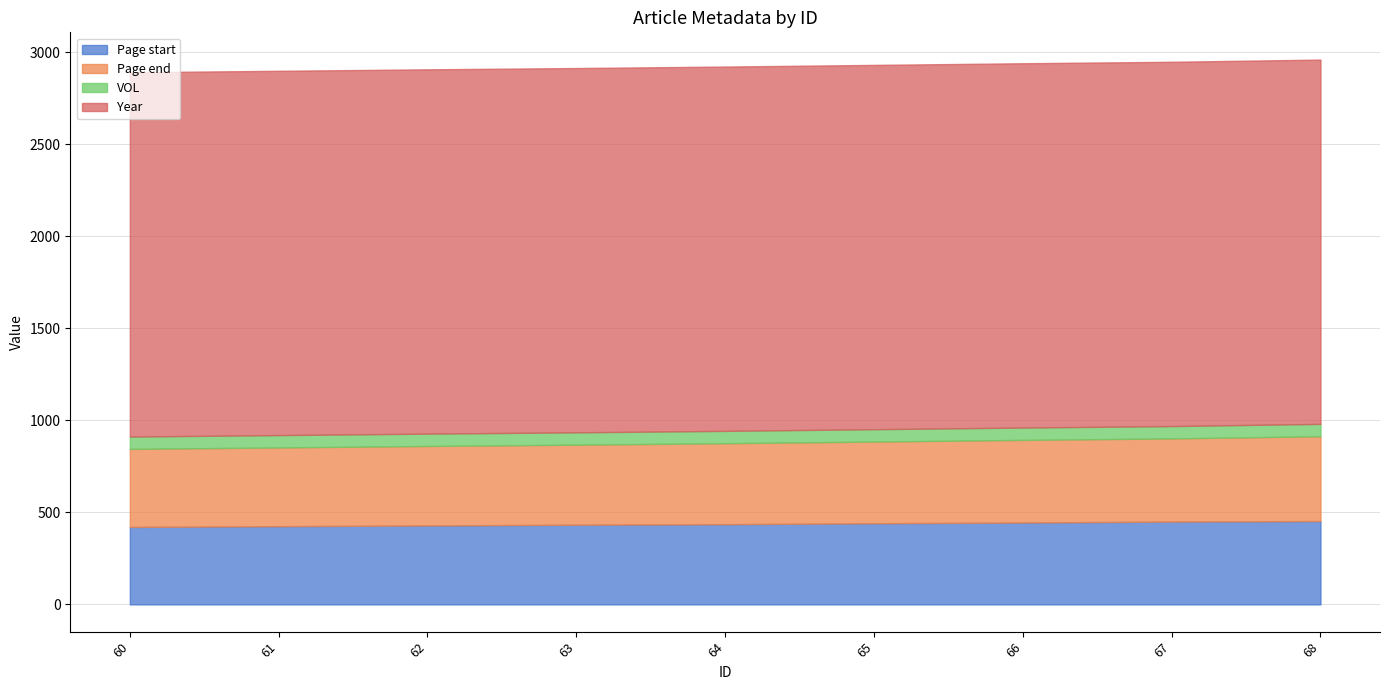

Is it true that Page end equals 461 at 68?

True